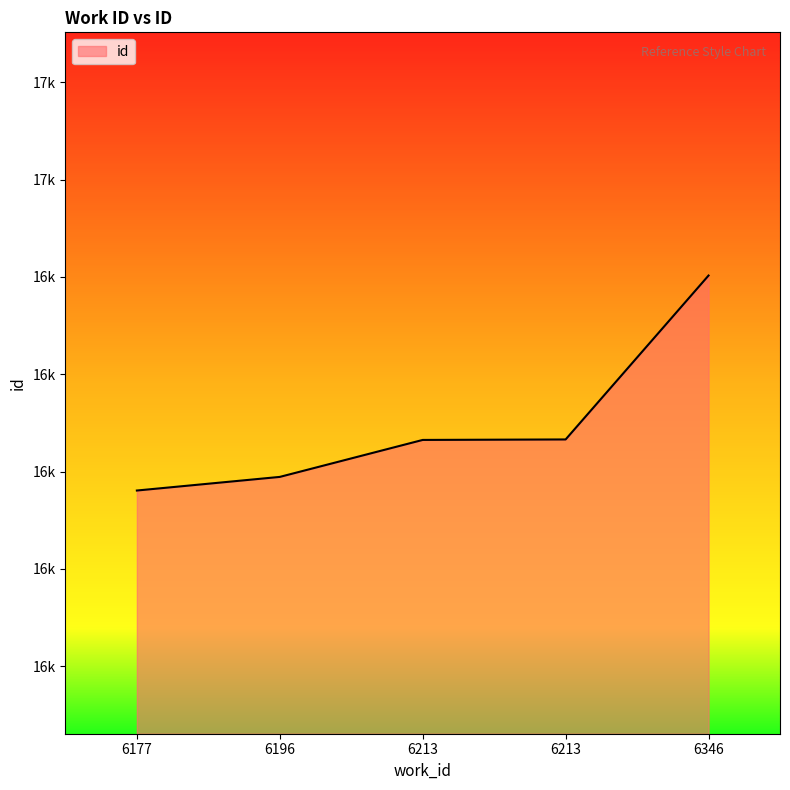

Does the chart have visible grid lines?

No